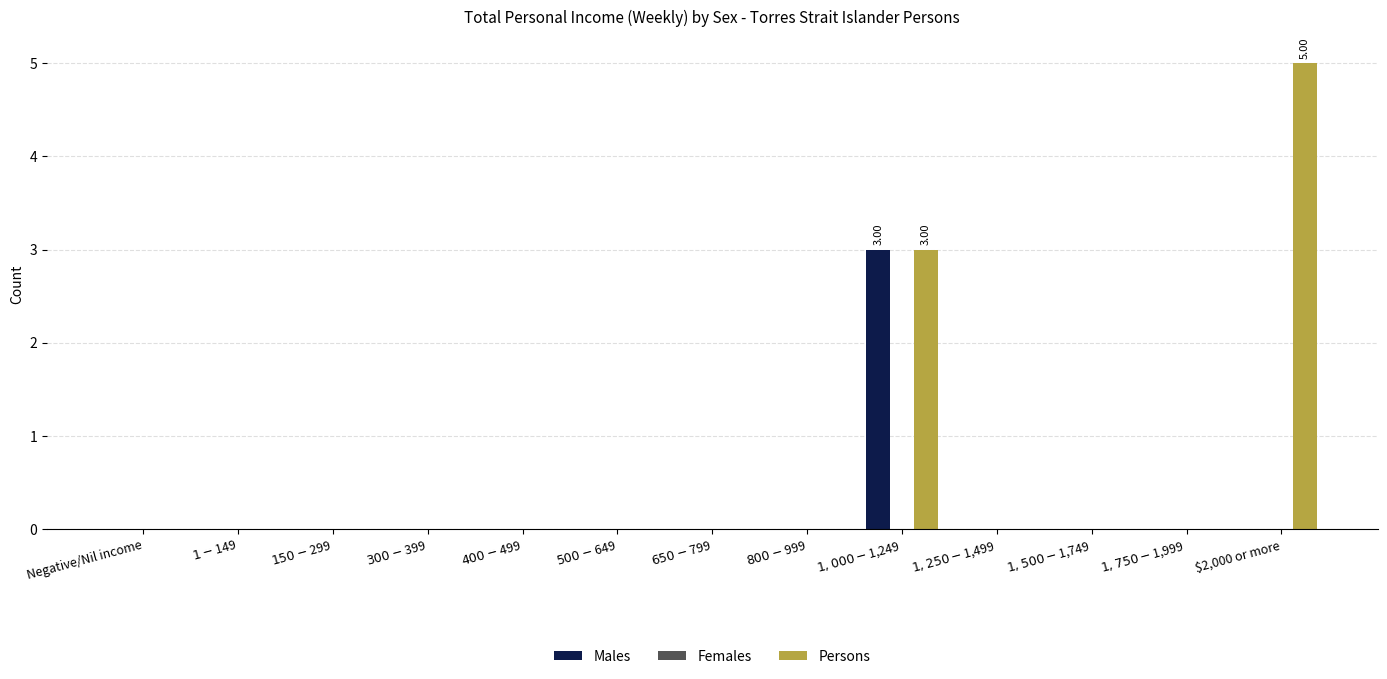

How many series are shown in this chart?

2